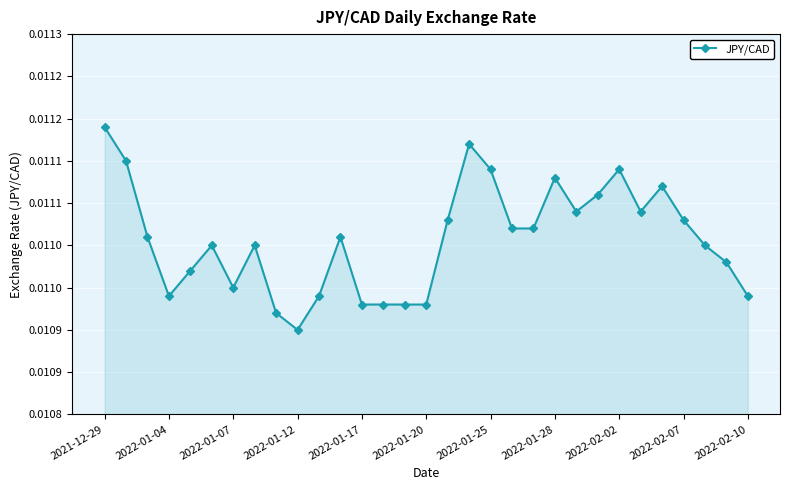

Is this an area chart (filled region under the line)?

Yes